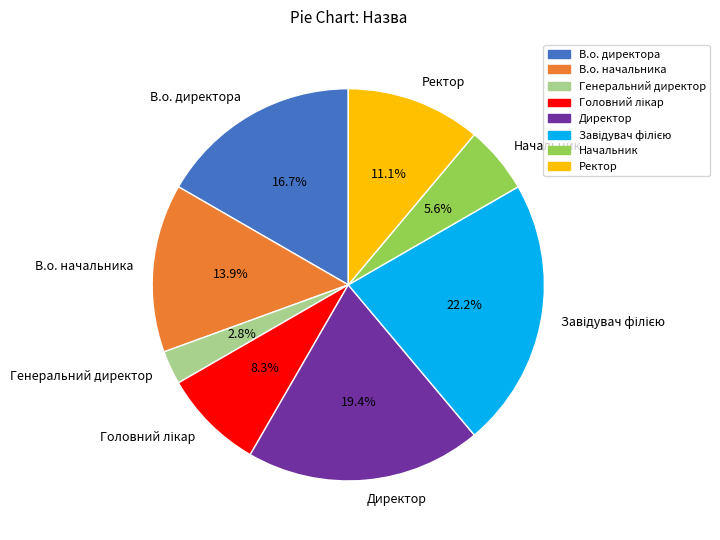

How many segments does this pie chart have?

8